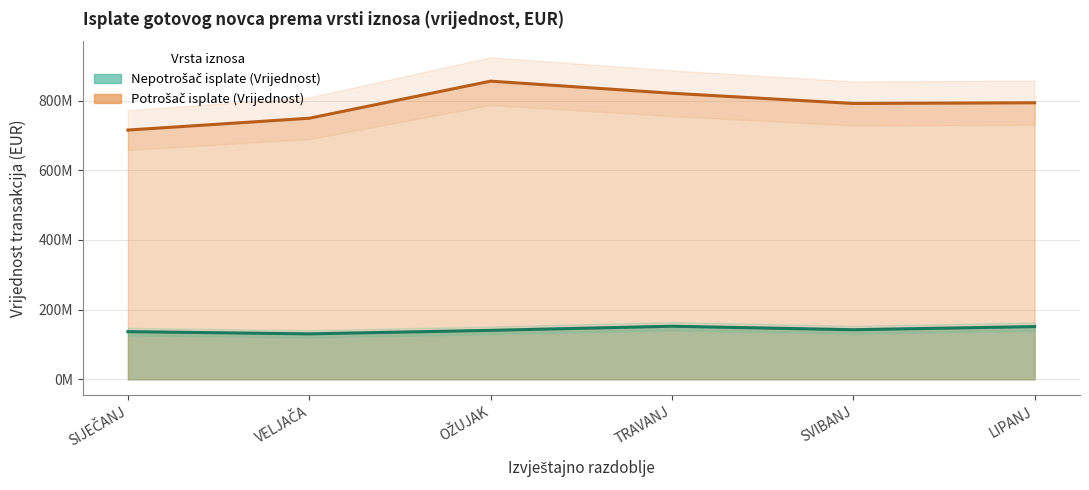

What is the average value of the Nepotrošač isplate (Vrijednost) series?

142337917